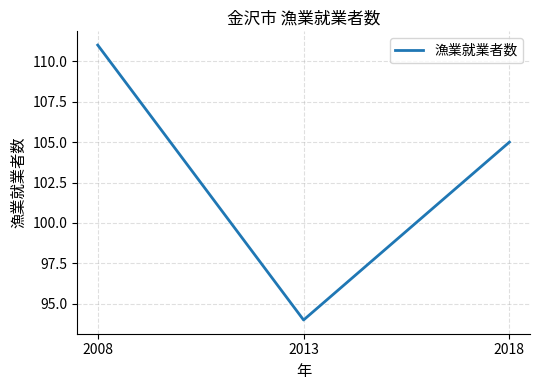

Reading left to right, list all the values displayed in this chart.

2008=111	2013=94	2018=105